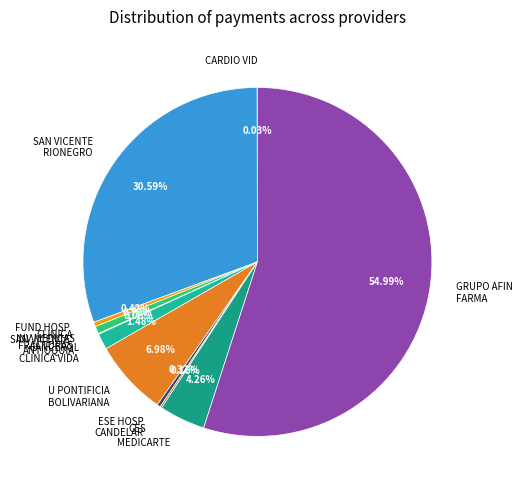

What is the largest slice in the pie chart?

GRUPO AFIN FARMA